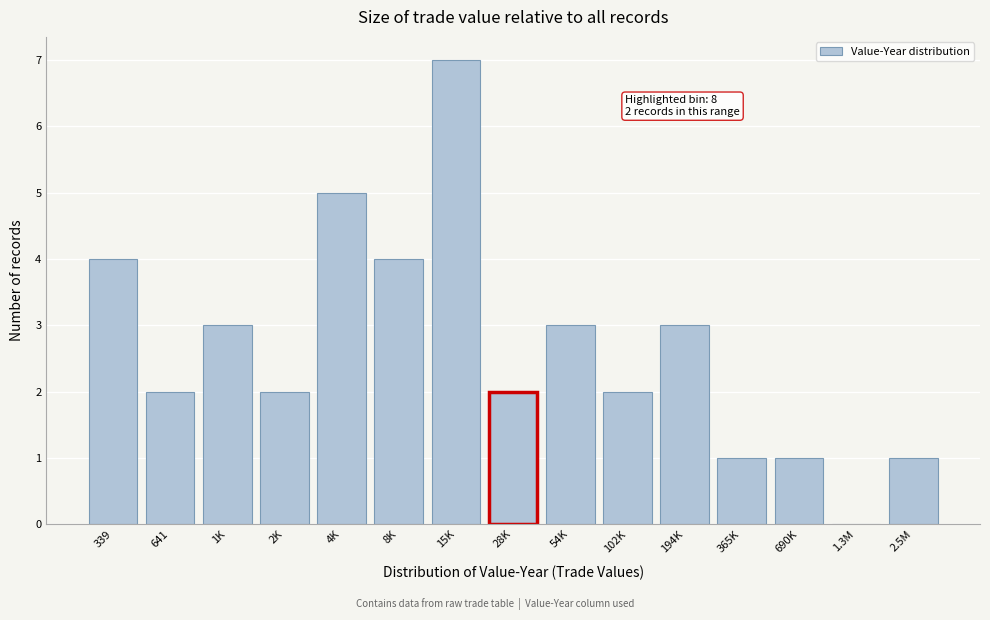

Reading left to right, what are all the values shown in this chart?

339=4	641=2	1K=3	2K=2	4K=5	8K=4	15K=7	28K=2	54K=3	102K=2	194K=3	365K=1	690K=1	1.3M=0	2.5M=1